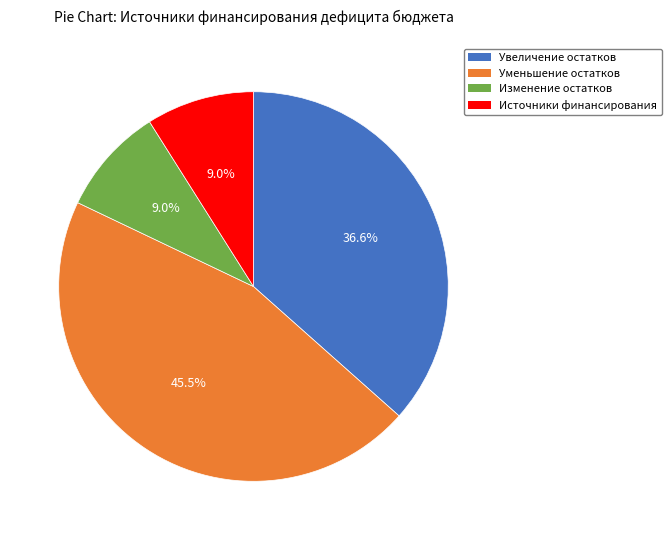

Is there a majority slice in this chart?

No